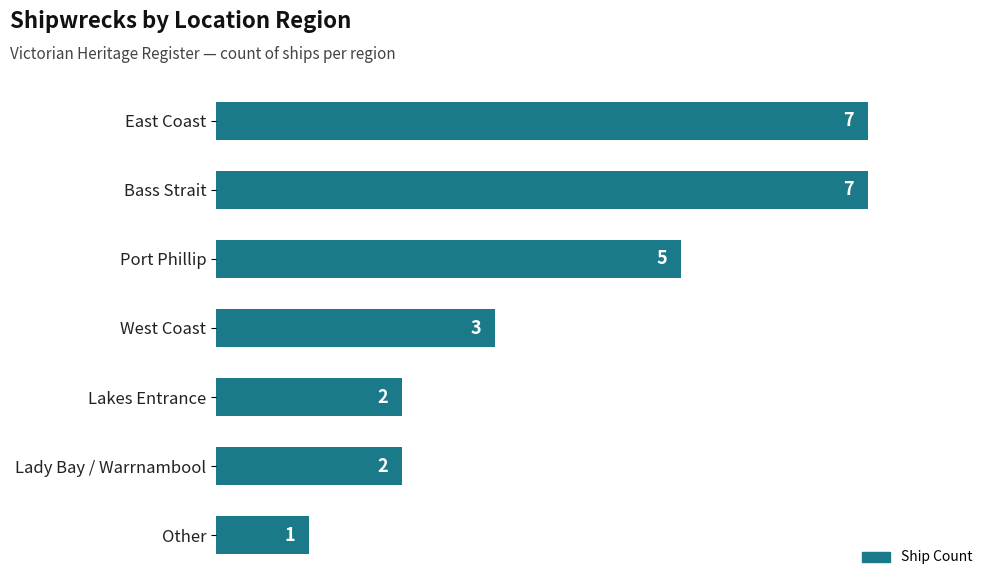

Approximately how many times larger is the value at Lakes Entrance compared to Other?

2.0